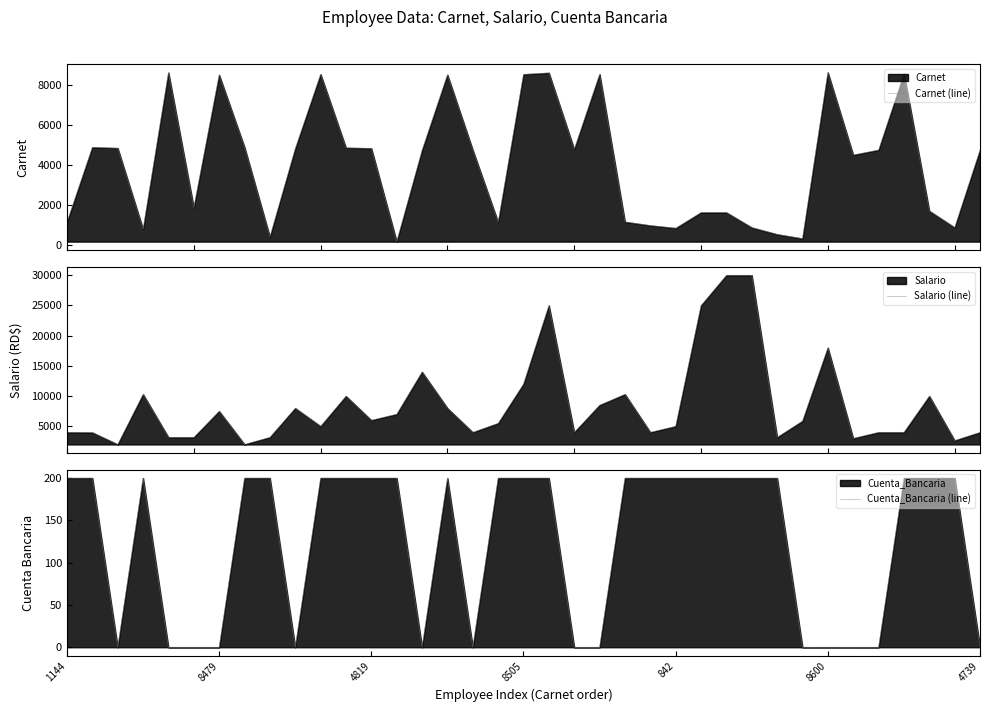

What is the minimum value for Salario (line)?

2000